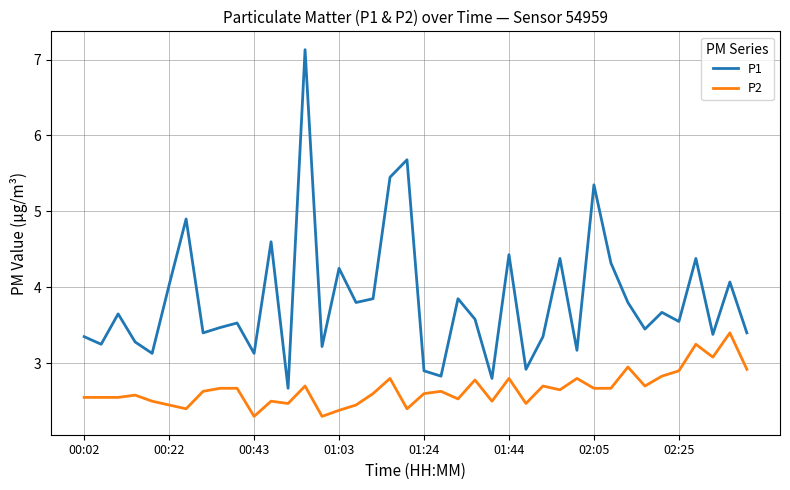

List the series in order of their overall mean, lowest first.

P2, P1